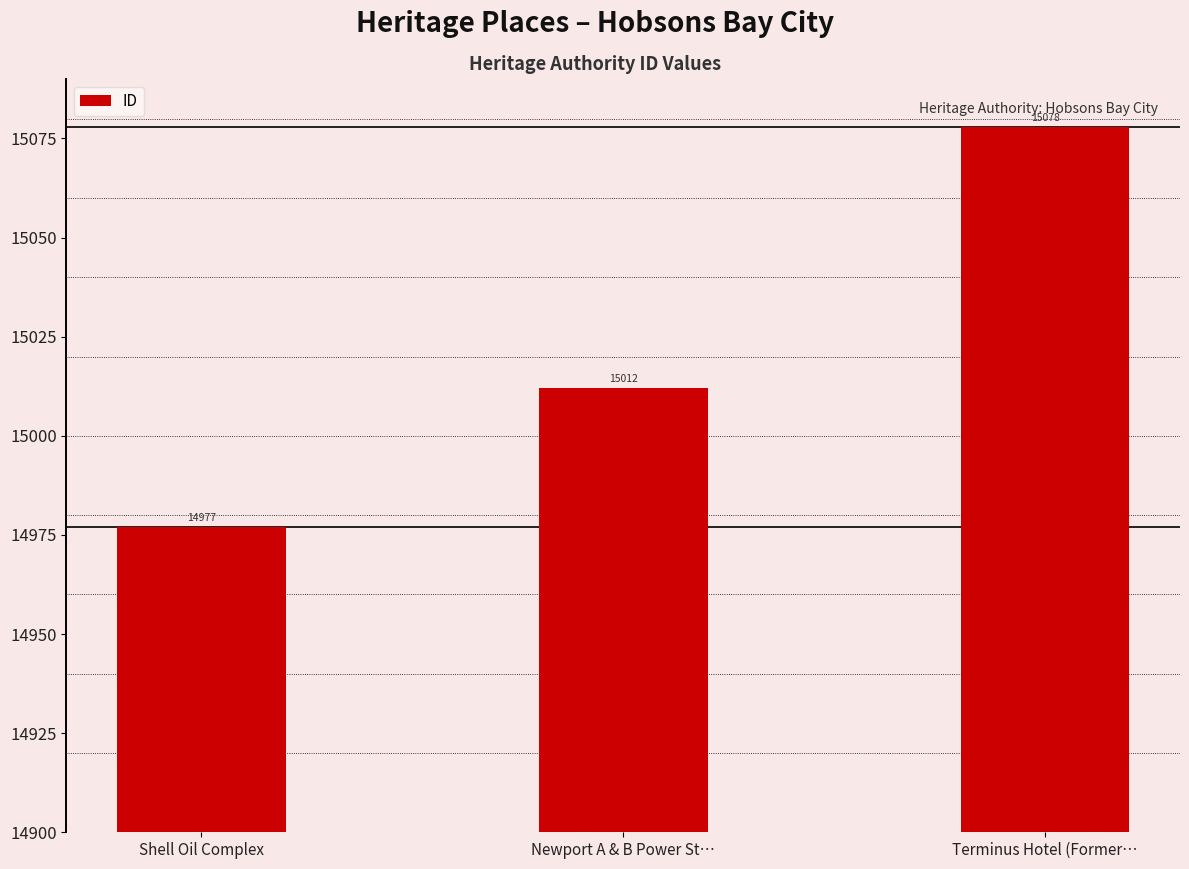

Which category has the highest value across all series?

Terminus Hotel (Former…